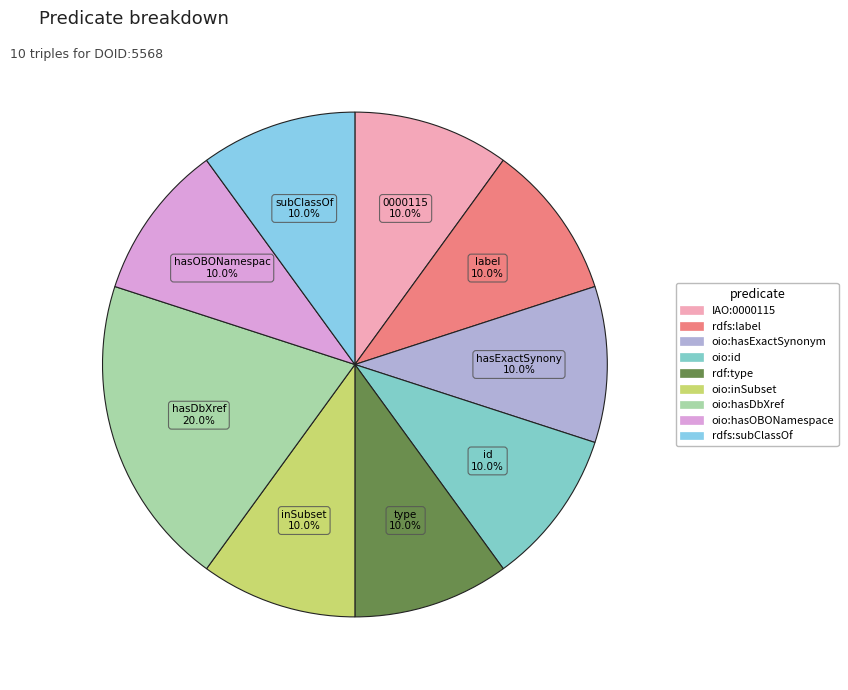

How many segments does this pie chart have?

9